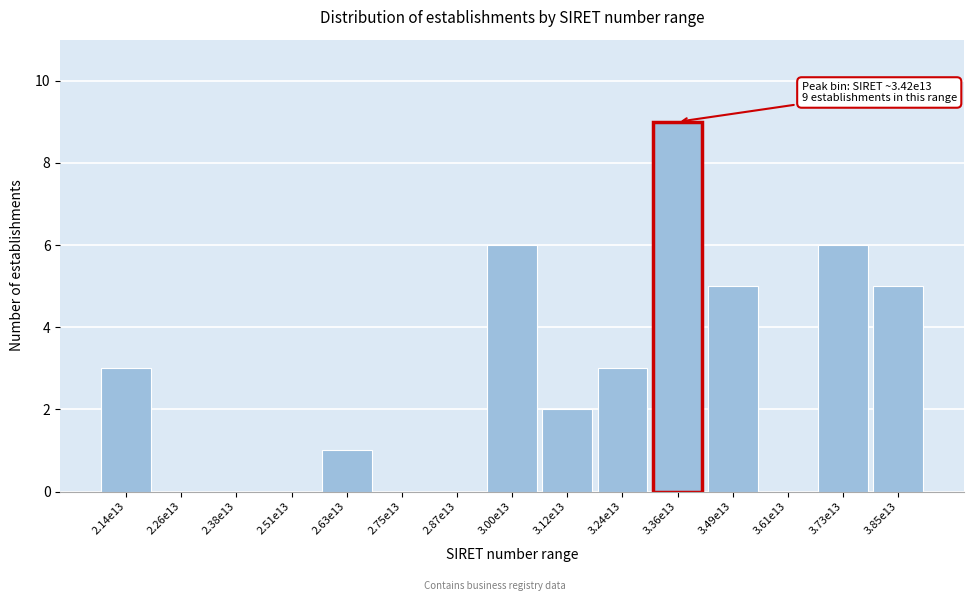

Reading left to right, what are all the values shown in this chart?

2.14e13=3	2.26e13=0	2.38e13=0	2.51e13=0	2.63e13=1	2.75e13=0	2.87e13=0	3.00e13=6	3.12e13=2	3.24e13=3	3.36e13=9	3.49e13=5	3.61e13=0	3.73e13=6	3.85e13=5